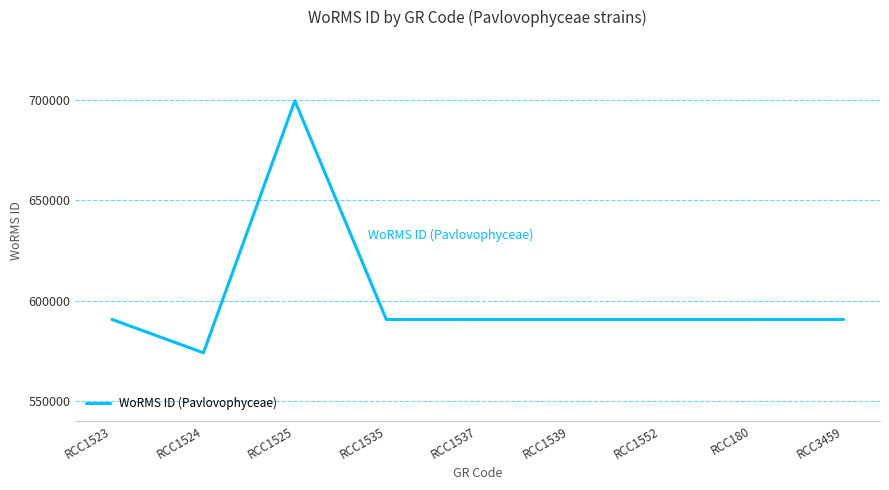

How many values are below 590558?

3